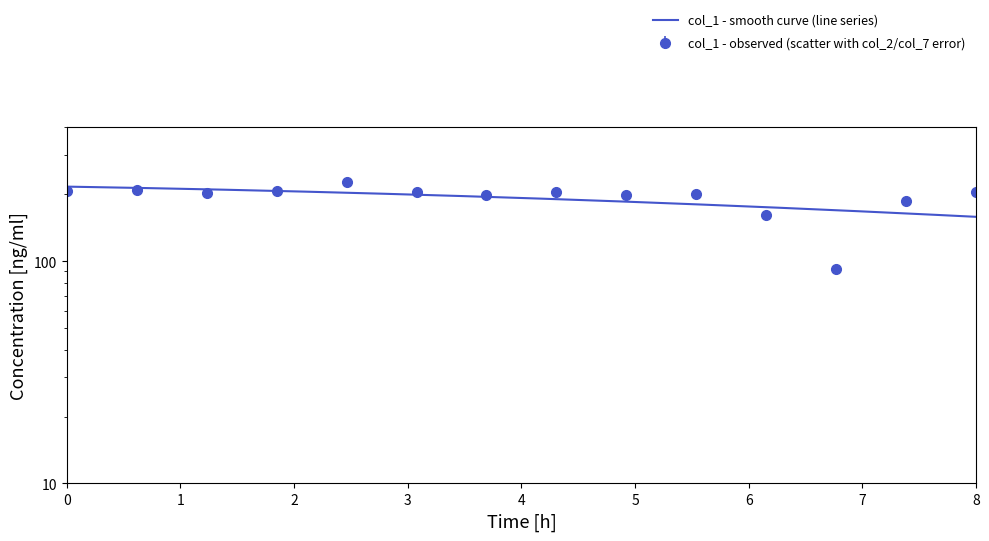

How many lines are shown in the chart?

1